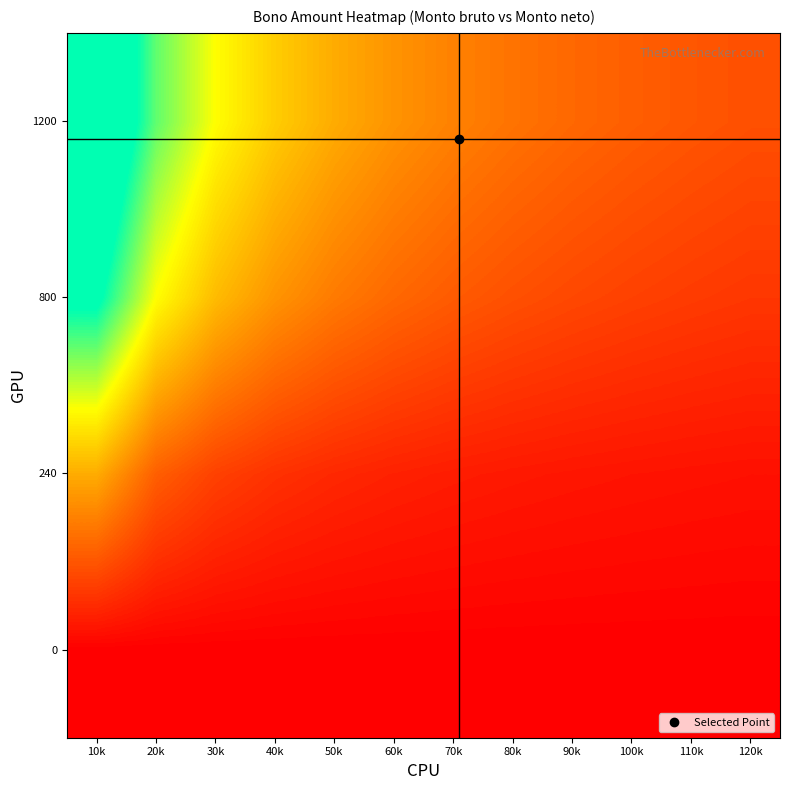

Between 90k and 100k, which is larger?

90k